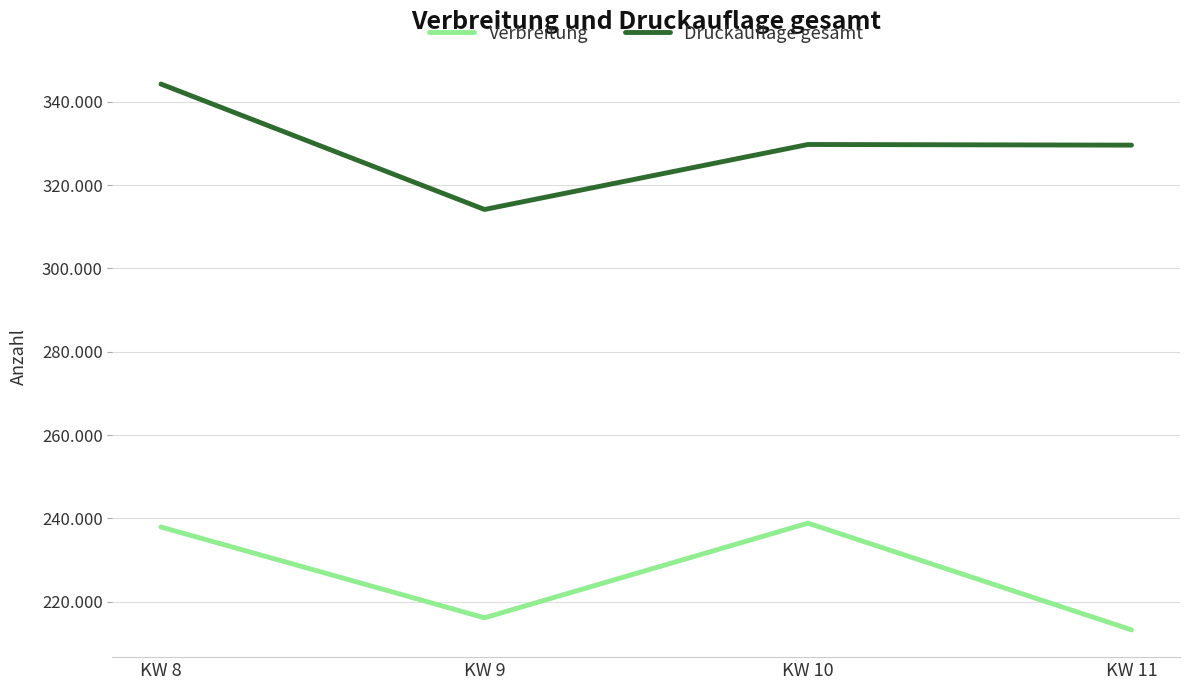

True or false: Verbreitung and Druckauflage gesamt cross at least once.

False